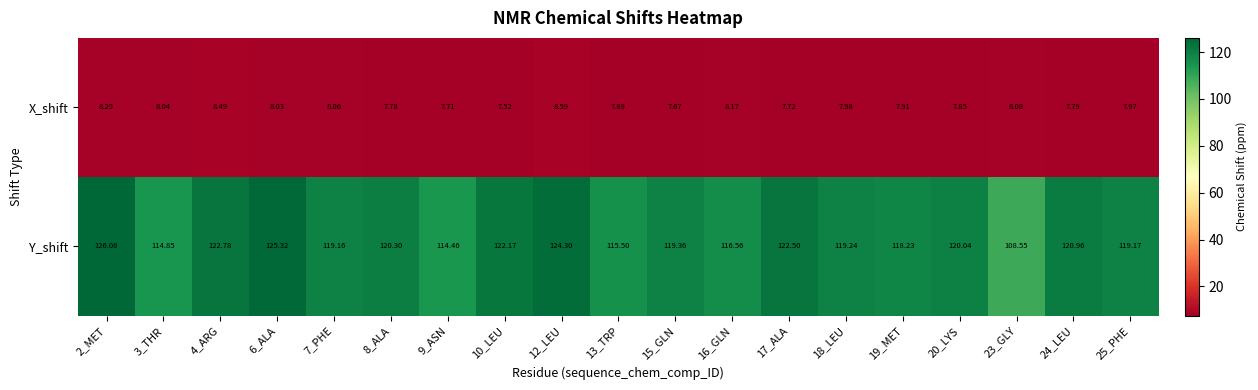

Which series has the largest range (max minus min)?

Y_shift